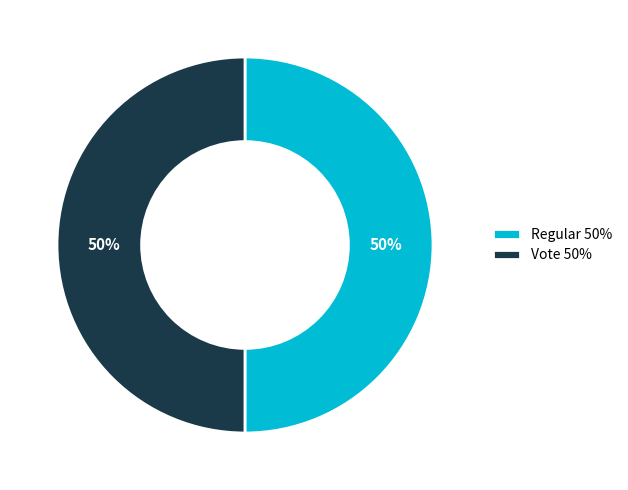

Count the number of slices in the pie.

2